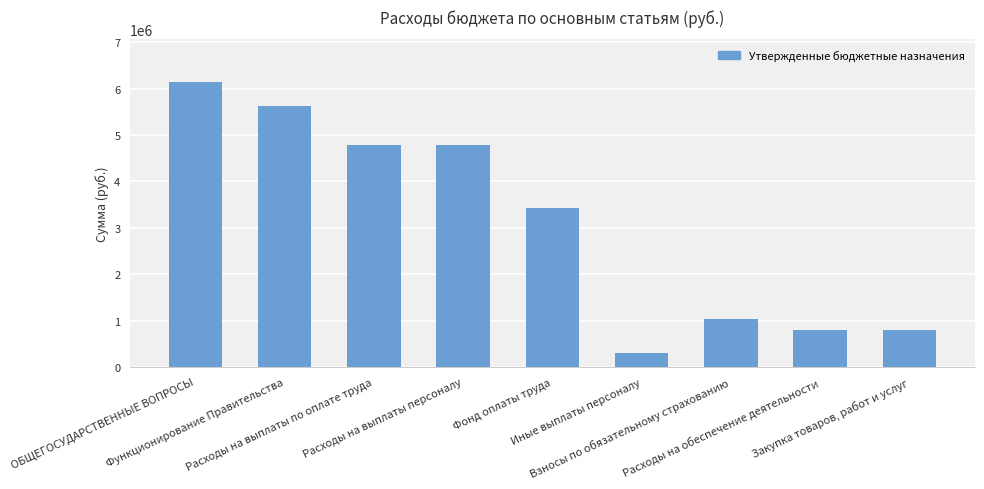

What is the difference between the maximum and minimum values?

5835500